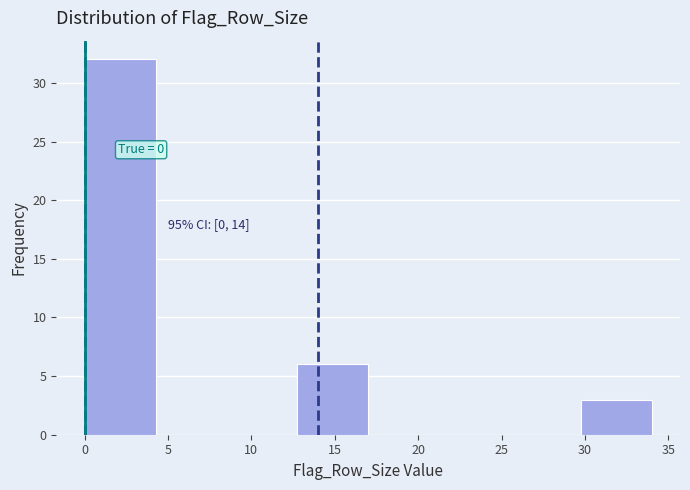

Over which range of the x-axis is the bar tallest?

0.00 to 4.25